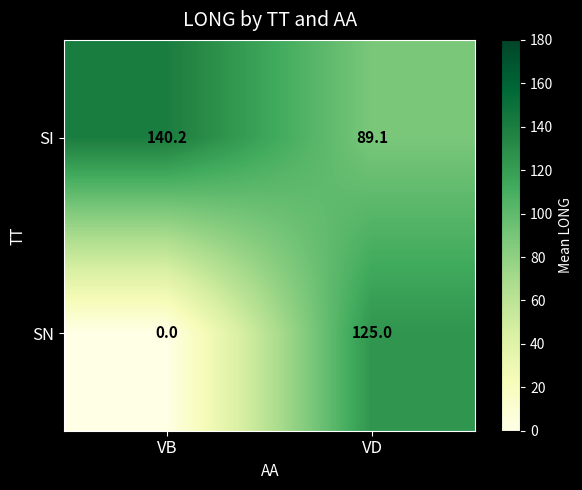

What is the sum of all SN values?

125.0